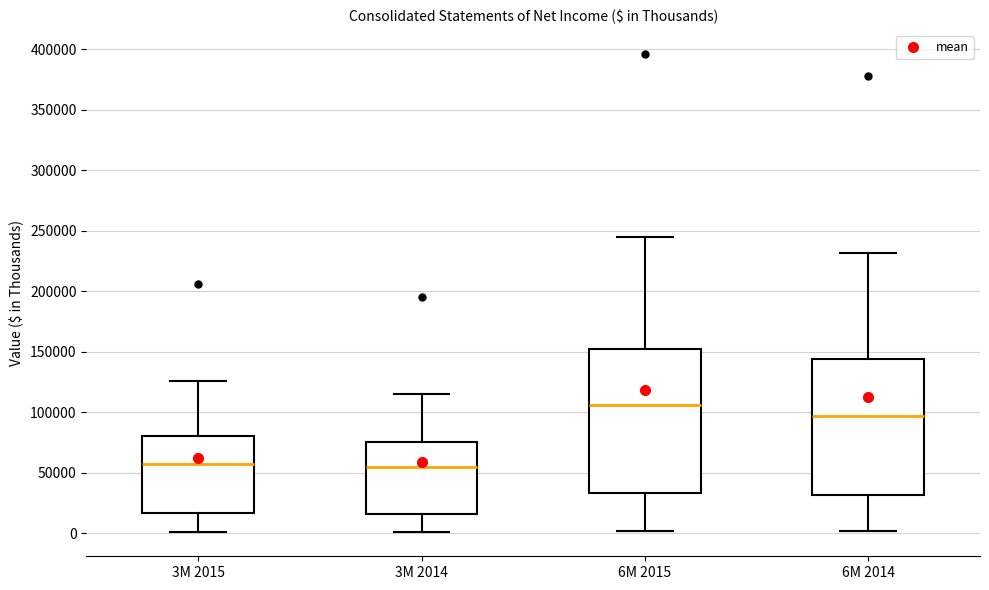

Reading left to right, transcribe this box plot: for each box, give where its median line is, the range the box spans, and where its two whiskers end, as read against the y-axis. The values are not printed on the chart, so give them approximately, as read against the axis.

3M 2015: median 55000, box 15000 to 80000, whiskers 0 to 125000
3M 2014: median 55000, box 15000 to 75000, whiskers 0 to 115000
6M 2015: median 105000, box 35000 to 150000, whiskers 0 to 245000
6M 2014: median 95000, box 30000 to 145000, whiskers 0 to 230000